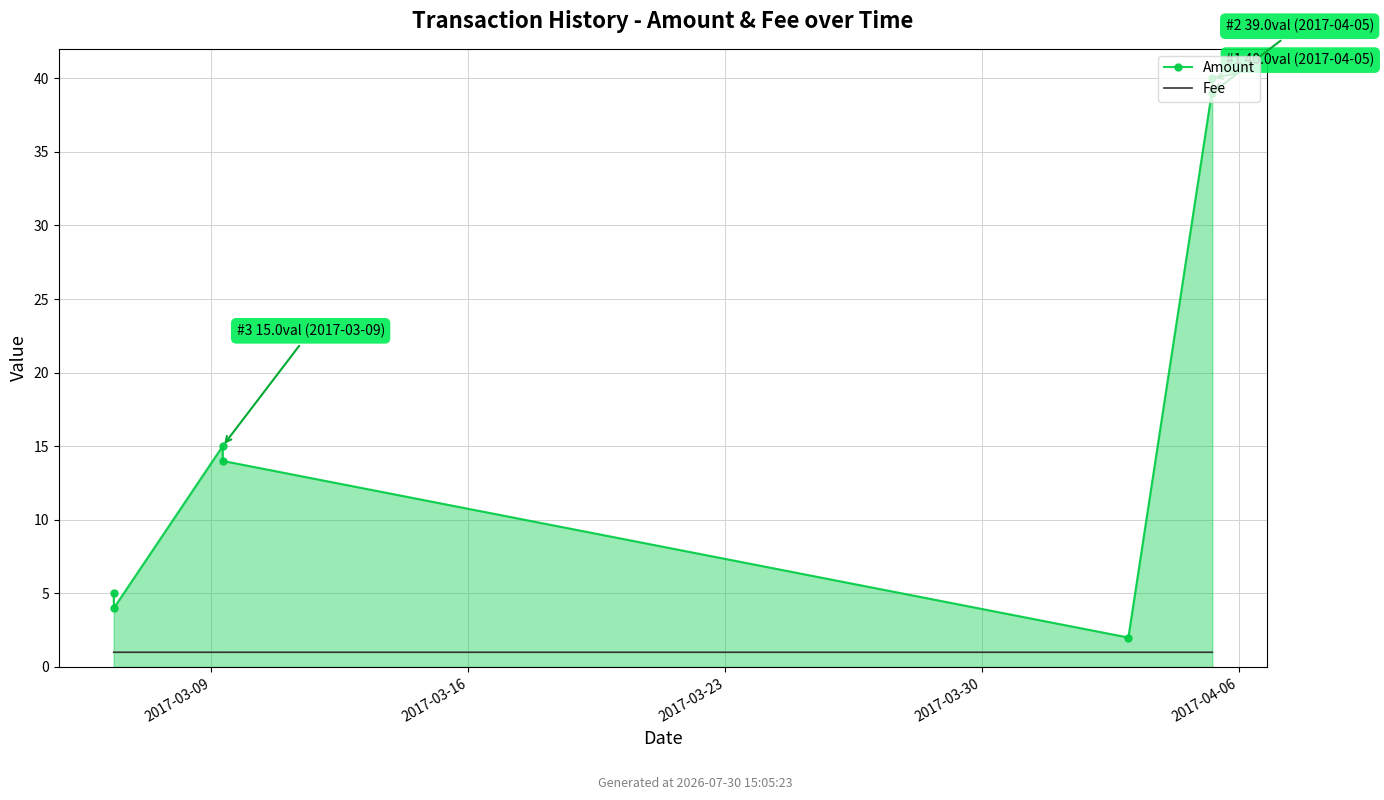

Rank the series by their average value, from highest to lowest.

Amount, Fee